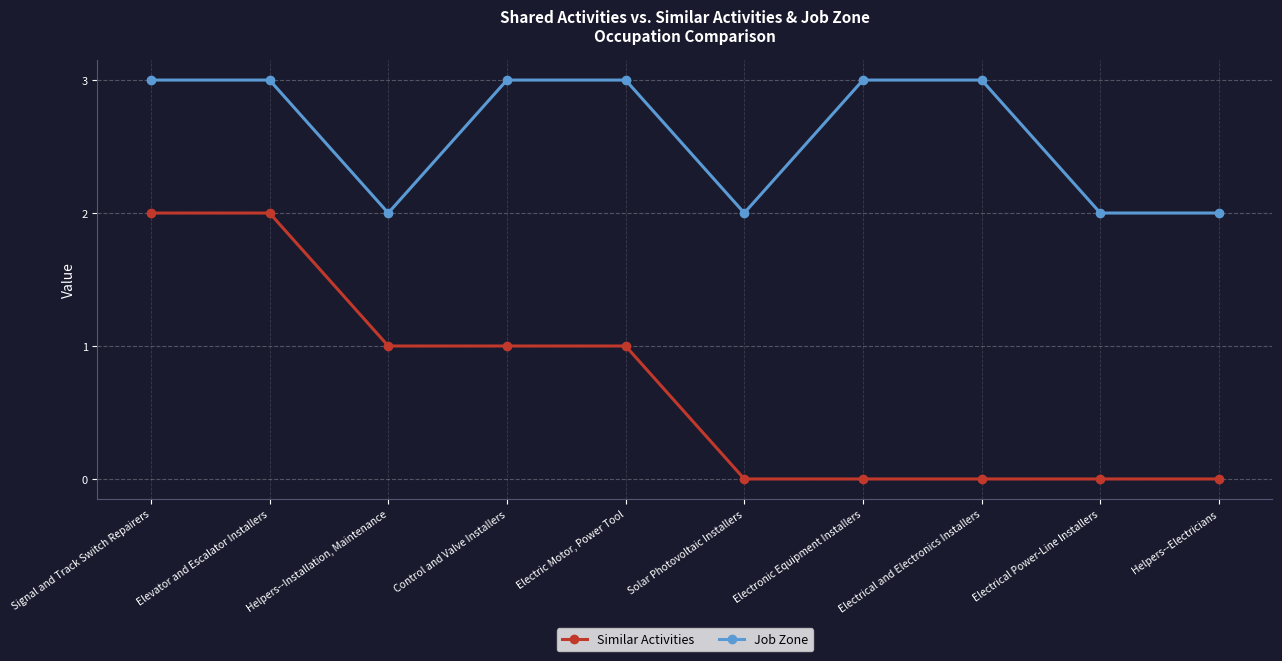

Is this an area chart (filled region under the line)?

No